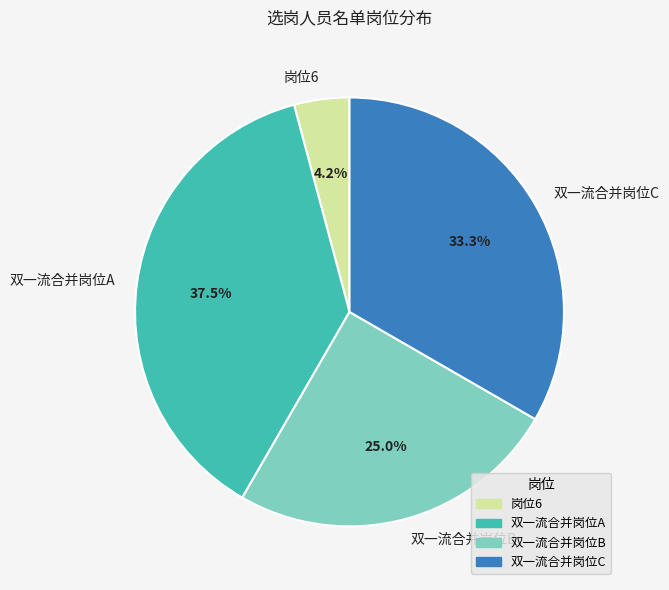

Approximately how many times larger is the value at 双一流合并岗位A compared to 双一流合并岗位C?

1.1